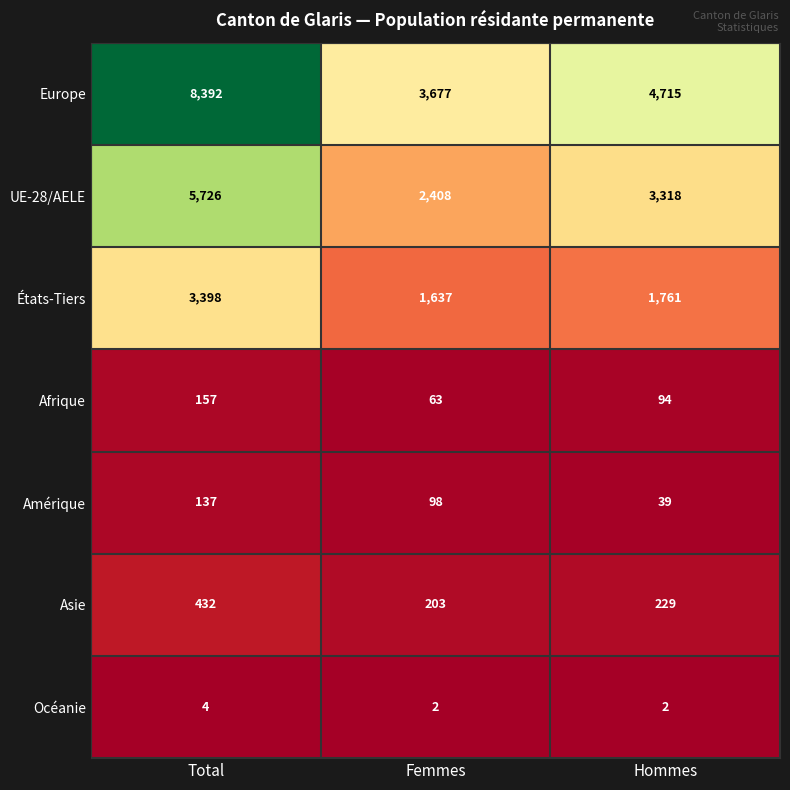

Count the number of data series in this chart.

7